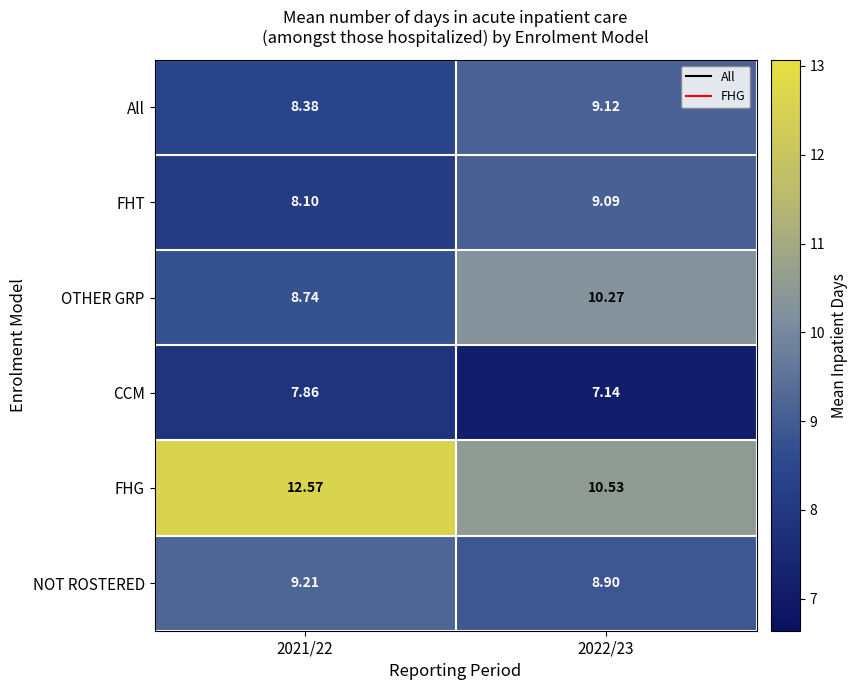

Which series changed the most between 2021/22 and 2022/23?

FHG